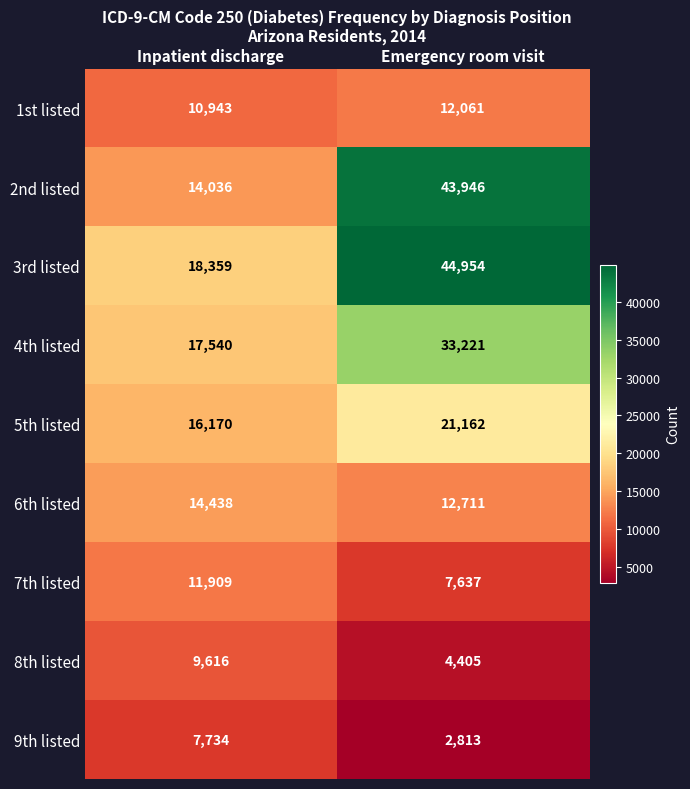

Which series has the widest spread of values?

2nd listed